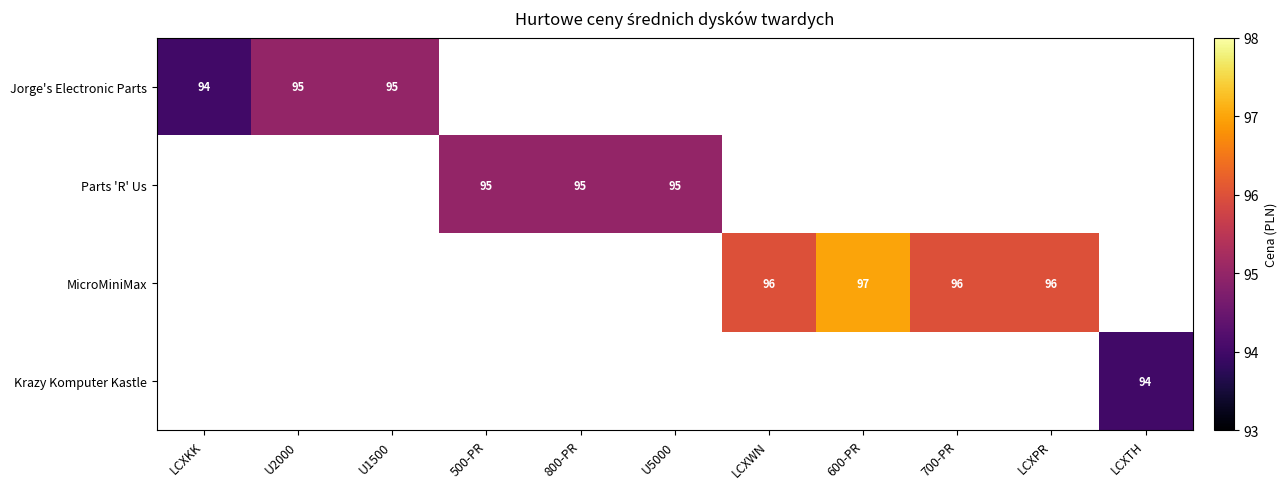

The value of MicroMiniMax at 700-PR is 96. True or false?

True